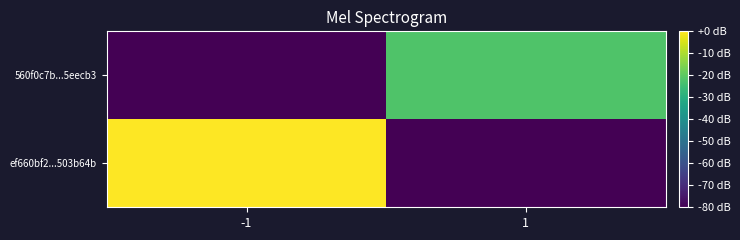

Rank the series by their average value, from highest to lowest.

ef660bf2...503b64b, 560f0c7b...5eecb3